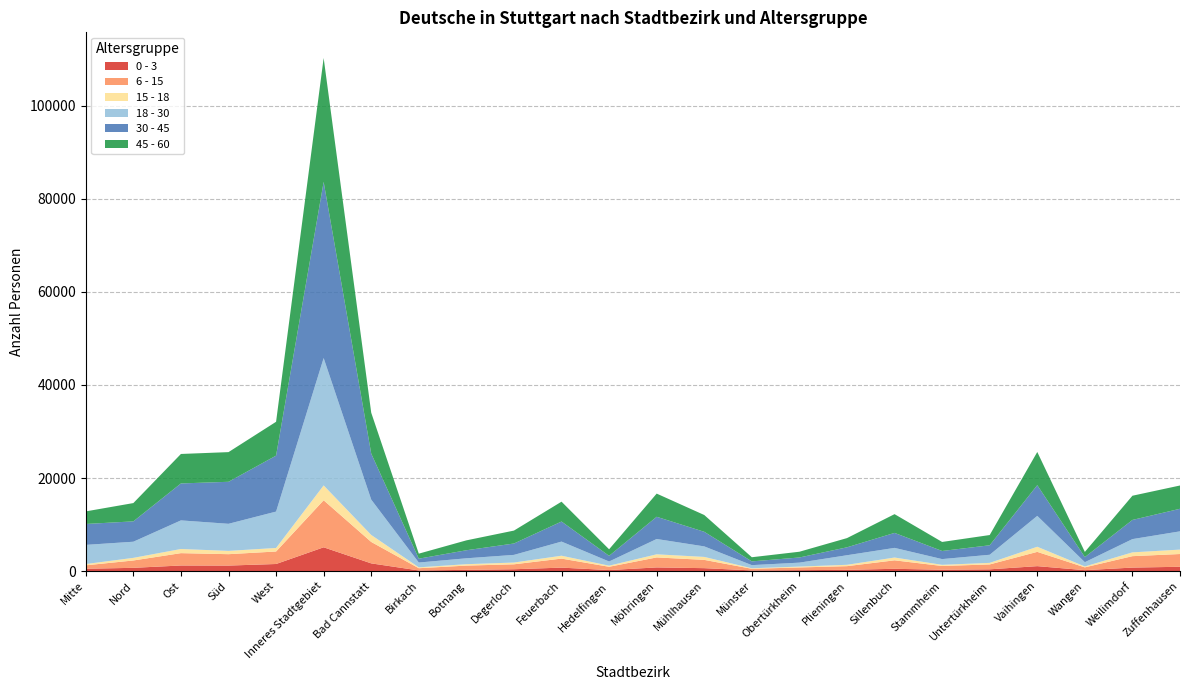

Reading left to right, extract all data points from this chart.

0 - 3: Mitte=502	Nord=699	Ost=1202	Süd=1185	West=1523	Inneres Stadtgebiet=5111	Bad Cannstatt=1657	Birkach=136	Botnang=267	Degerloch=397	Feuerbach=742	Hedelfingen=219	Möhringen=787	Mühlhausen=628	Münster=145	Obertürkheim=201	Plieningen=265	Sillenbuch=492	Stammheim=290	Untertürkheim=379	Vaihingen=1061	Wangen=199	Weilimdorf=751	Zuffenhausen=926
6 - 15: Mitte=737	Nord=1581	Ost=2654	Süd=2449	West=2686	Inneres Stadtgebiet=10107	Bad Cannstatt=4604	Birkach=479	Botnang=911	Degerloch=1060	Feuerbach=1940	Hedelfingen=706	Möhringen=2149	Mühlhausen=1780	Münster=350	Obertürkheim=578	Plieningen=793	Sillenbuch=1819	Stammheim=805	Untertürkheim=1052	Vaihingen=3068	Wangen=602	Weilimdorf=2456	Zuffenhausen=2741
15 - 18: Mitte=273	Nord=561	Ost=889	Süd=707	West=759	Inneres Stadtgebiet=3189	Bad Cannstatt=1504	Birkach=190	Botnang=303	Degerloch=378	Feuerbach=621	Hedelfingen=236	Möhringen=669	Mühlhausen=639	Münster=108	Obertürkheim=189	Plieningen=293	Sillenbuch=600	Stammheim=252	Untertürkheim=333	Vaihingen=1100	Wangen=191	Weilimdorf=815	Zuffenhausen=951
18 - 30: Mitte=4118	Nord=3469	Ost=6150	Süd=5820	West=7820	Inneres Stadtgebiet=27377	Bad Cannstatt=7594	Birkach=1031	Botnang=1267	Degerloch=1647	Feuerbach=3035	Hedelfingen=900	Möhringen=3290	Mühlhausen=2260	Münster=675	Obertürkheim=847	Plieningen=2055	Sillenbuch=2076	Stammheim=1230	Untertürkheim=1744	Vaihingen=6634	Wangen=919	Weilimdorf=2850	Zuffenhausen=3922
30 - 45: Mitte=4493	Nord=4374	Ost=7940	Süd=9028	West=12026	Inneres Stadtgebiet=37861	Bad Cannstatt=9893	Birkach=829	Botnang=1728	Degerloch=2445	Feuerbach=4313	Hedelfingen=1217	Möhringen=4775	Mühlhausen=3138	Münster=806	Obertürkheim=1108	Plieningen=1703	Sillenbuch=3218	Stammheim=1743	Untertürkheim=2038	Vaihingen=6602	Wangen=1091	Weilimdorf=4120	Zuffenhausen=4850
45 - 60: Mitte=2705	Nord=3932	Ost=6335	Süd=6376	West=7272	Inneres Stadtgebiet=26620	Bad Cannstatt=8785	Birkach=1081	Botnang=2127	Degerloch=2777	Feuerbach=4265	Hedelfingen=1407	Möhringen=4981	Mühlhausen=3607	Münster=892	Obertürkheim=1236	Plieningen=1979	Sillenbuch=4032	Stammheim=1942	Untertürkheim=2200	Vaihingen=7132	Wangen=1117	Weilimdorf=5202	Zuffenhausen=5004